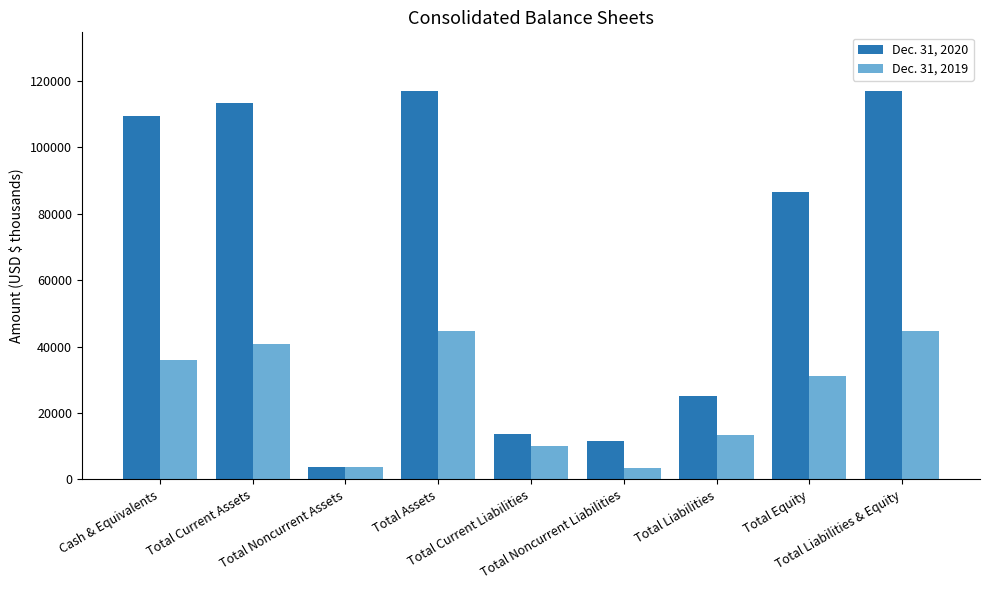

What is the greatest value displayed?

117038